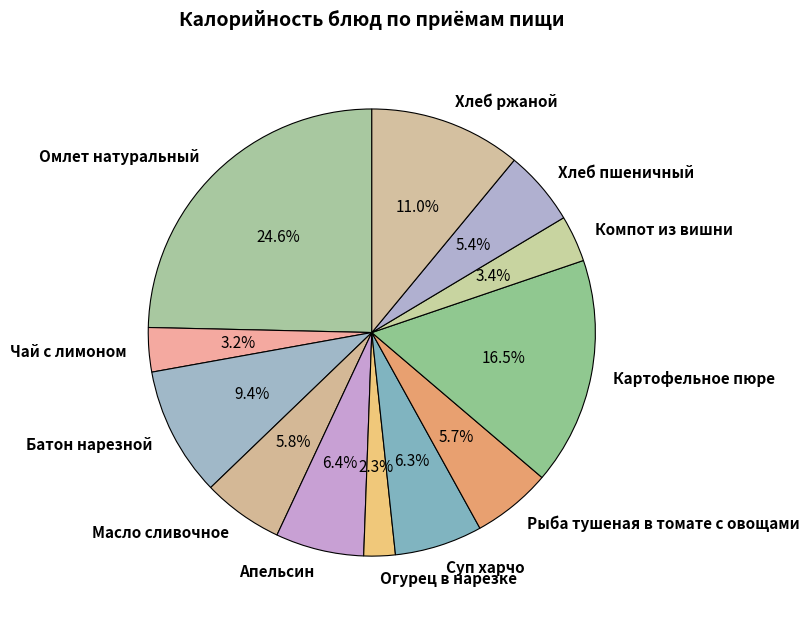

What portion of the pie excludes Апельсин?

93.6%